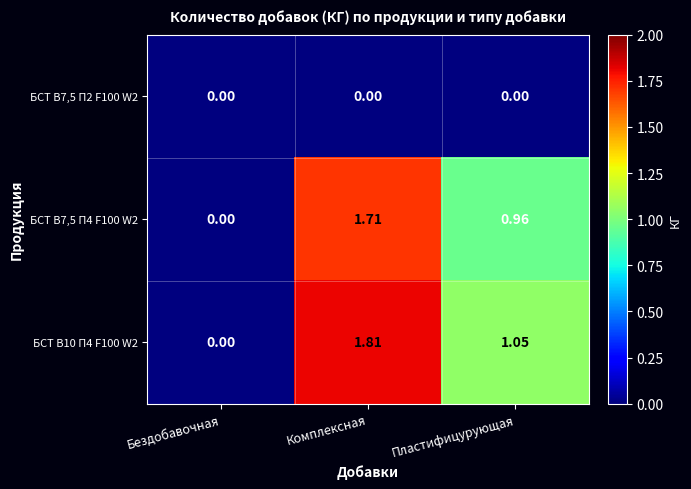

At which label does БСТ В10 П4 F100 W2 reach its peak?

Комплексная